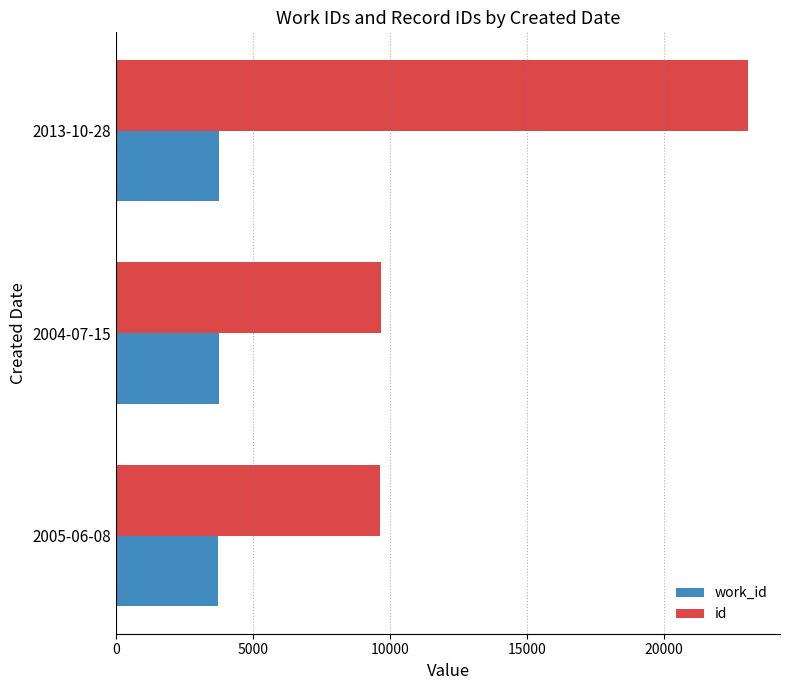

List the series in order of their peak value, highest first.

id, work_id